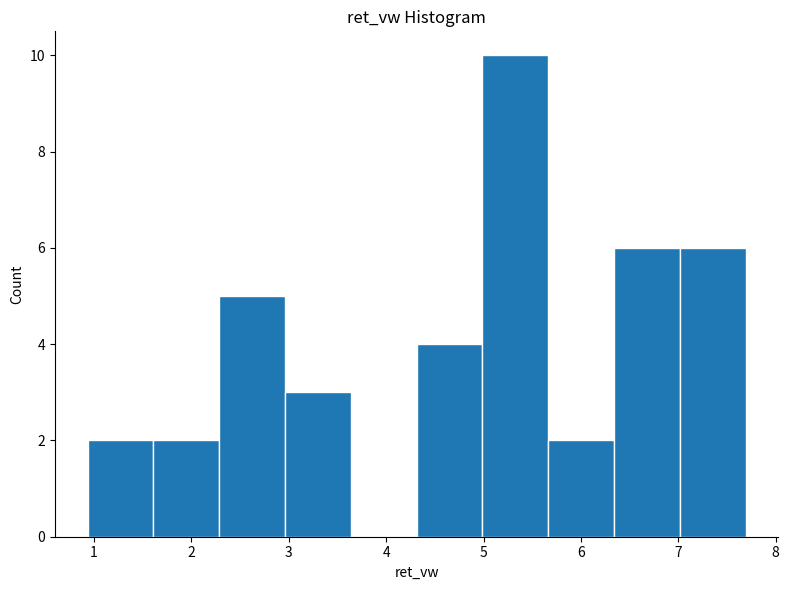

Reading left to right, list every bar in this chart as the range it spans on the x-axis followed by its height. Neither the bar edges nor the heights are printed on the chart, so give them approximately, as read against the axes.

0.9 to 1.6: 2
1.6 to 2.3: 2
2.3 to 3.0: 5
3.0 to 3.6: 3
3.6 to 4.3: 0
4.3 to 5.0: 4
5.0 to 5.7: 10
5.7 to 6.3: 2
6.3 to 7.0: 6
7.0 to 7.7: 6